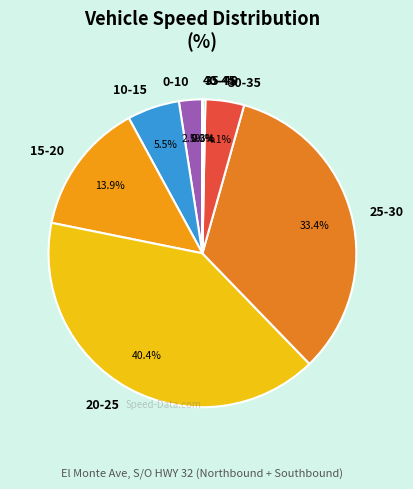

Do 25-30 and 0-10 together represent more than half of the pie?

No